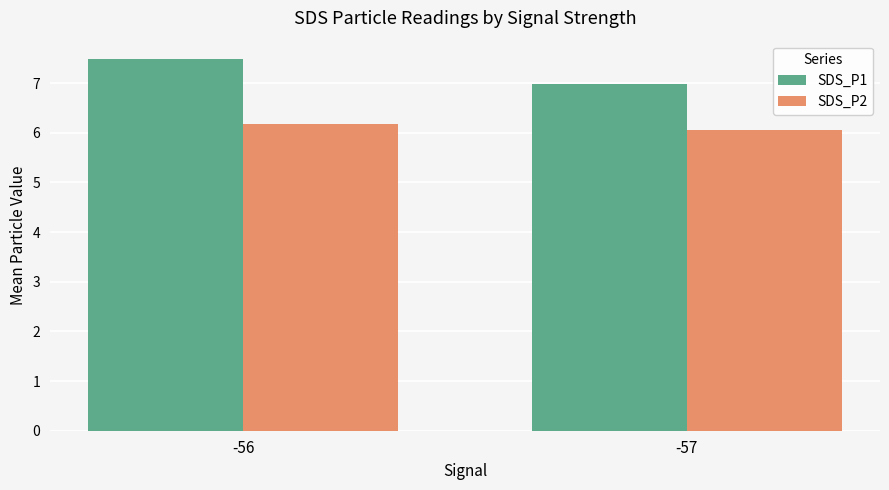

Does the chart contain stacked bars?

No